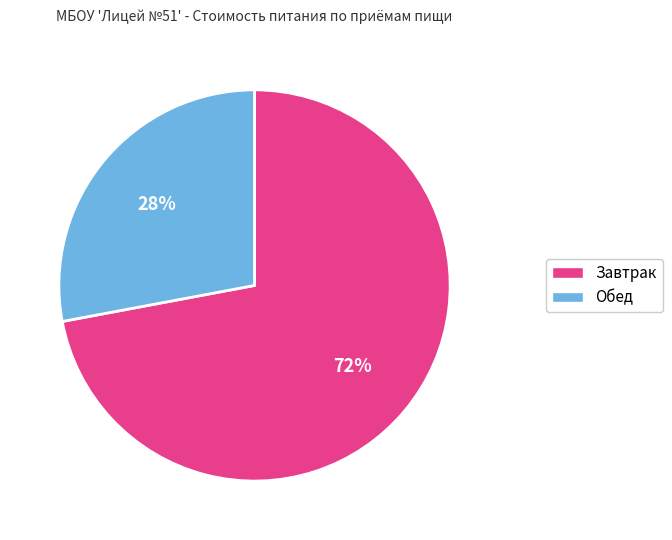

To the nearest percent, what is the difference between the largest and smallest slice percentages?

44%